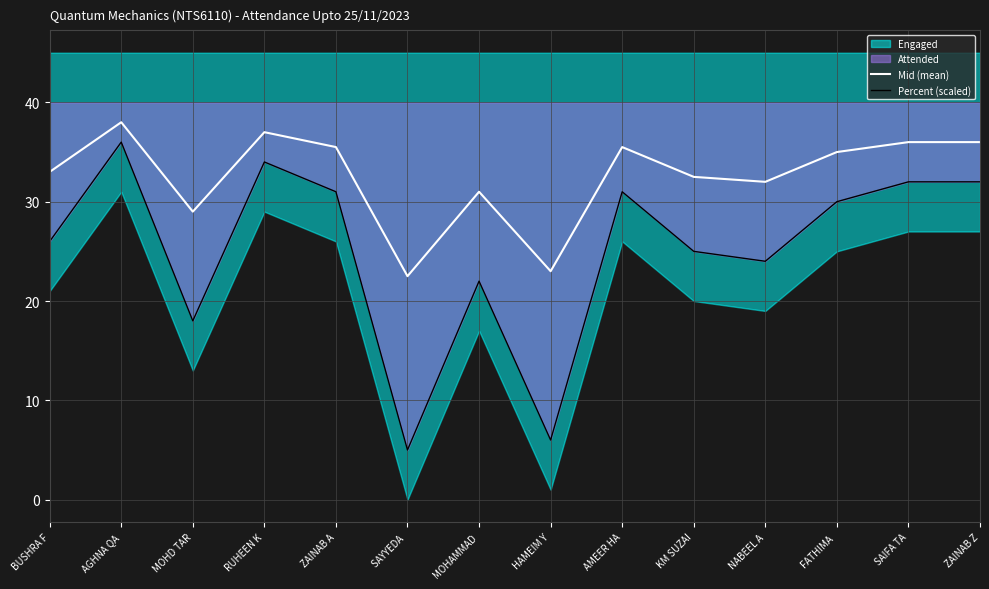

What is the total value across all series at ZAINAB Z?

68.0